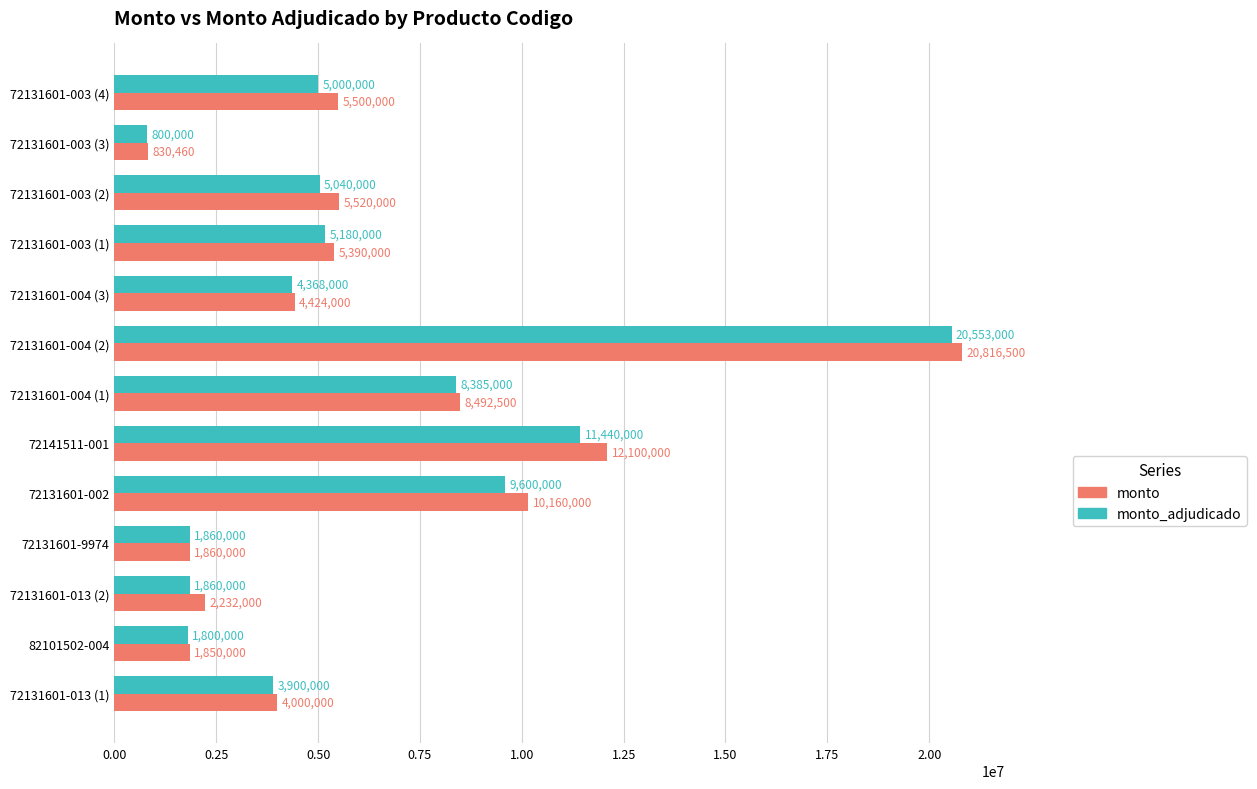

True or false: monto has a value of 12100000 at 72141511-001.

True